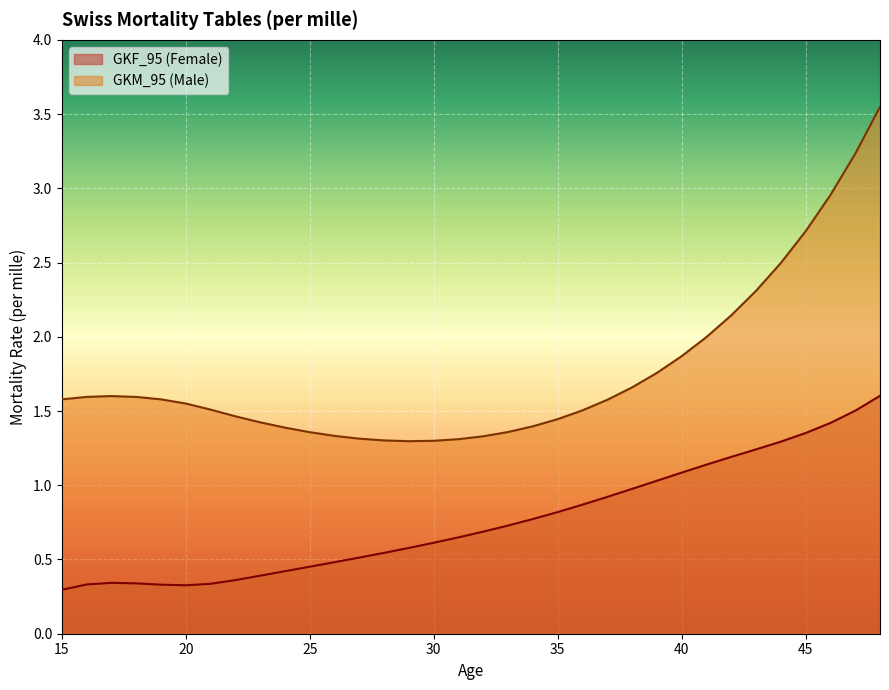

Reading right to left, extract all data points from this chart.

GKF_95 (Female): 1.6	1.5	1.4	1.4	1.3	1.2	1.2	1.1	1.1	1.0	1.0	0.9	0.9	0.8	0.8	0.7	0.7	0.6	0.6	0.6	0.5	0.5	0.5	0.5	0.4	0.4	0.4	0.3	0.3	0.3	0.3	0.3	0.3	0.3
GKM_95 (Male): 3.5	3.2	3.0	2.7	2.5	2.3	2.1	2.0	1.9	1.8	1.7	1.6	1.5	1.4	1.4	1.4	1.3	1.3	1.3	1.3	1.3	1.3	1.3	1.4	1.4	1.4	1.5	1.5	1.6	1.6	1.6	1.6	1.6	1.6